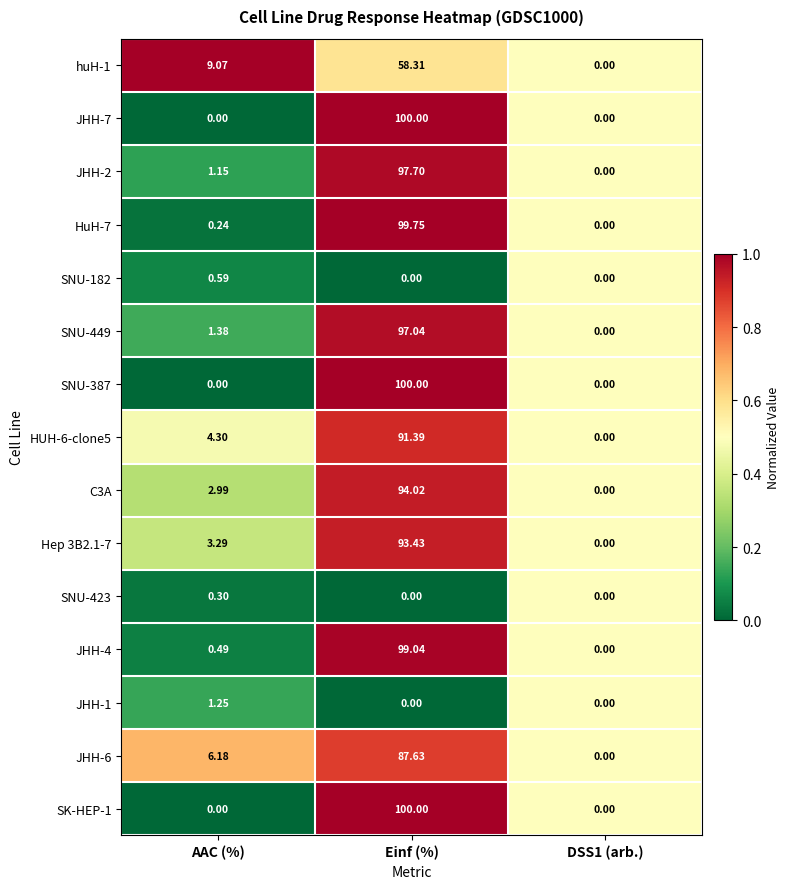

Where is HUH-6-clone5 nearest to the value 45?

AAC (%)